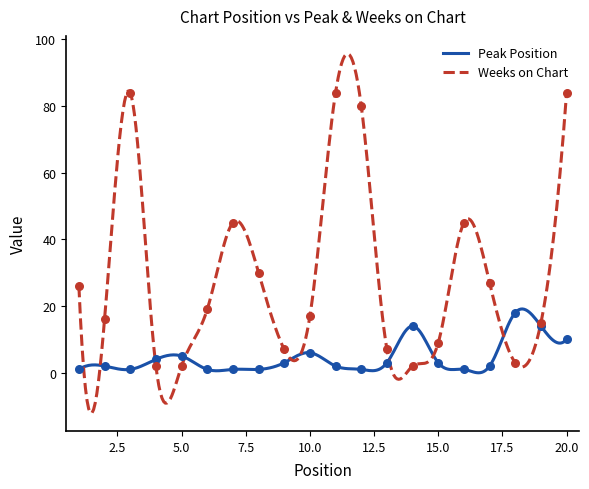

At how many categories does at least one series exceed 1?

20